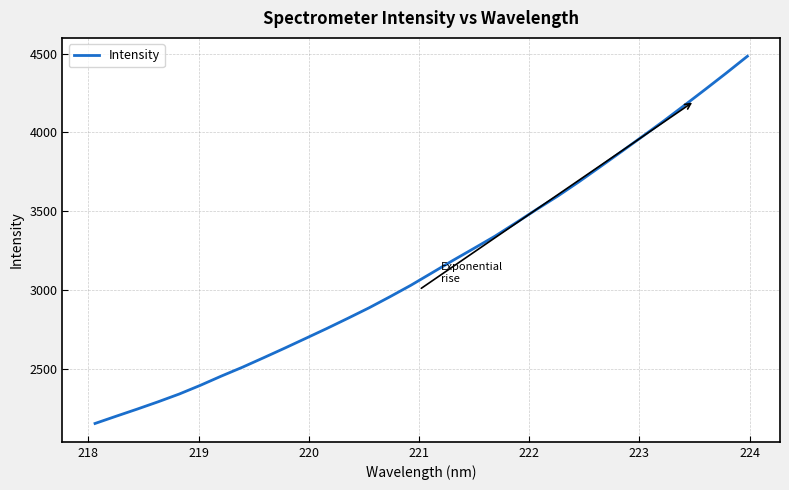

What is the difference between the maximum and minimum values?

2333.2